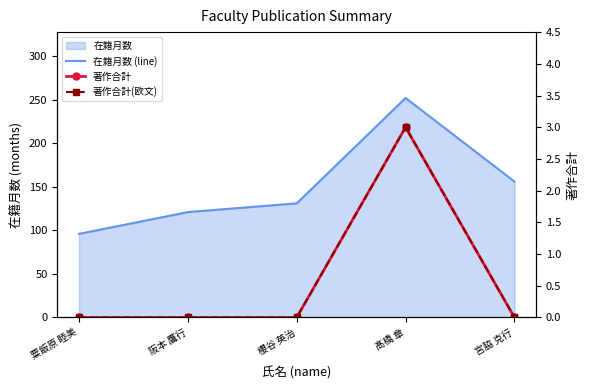

Which category has the highest value in the 在籍月数 (line) series?

髙橋 章